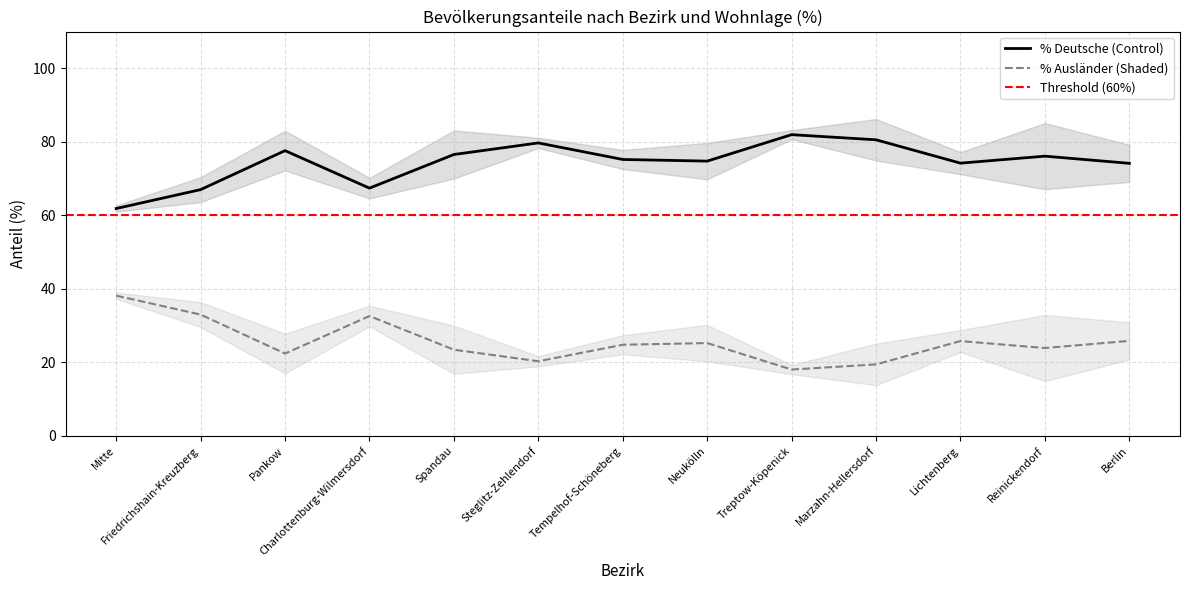

At which category is the sum across all series the highest?

Friedrichshain-Kreuzberg